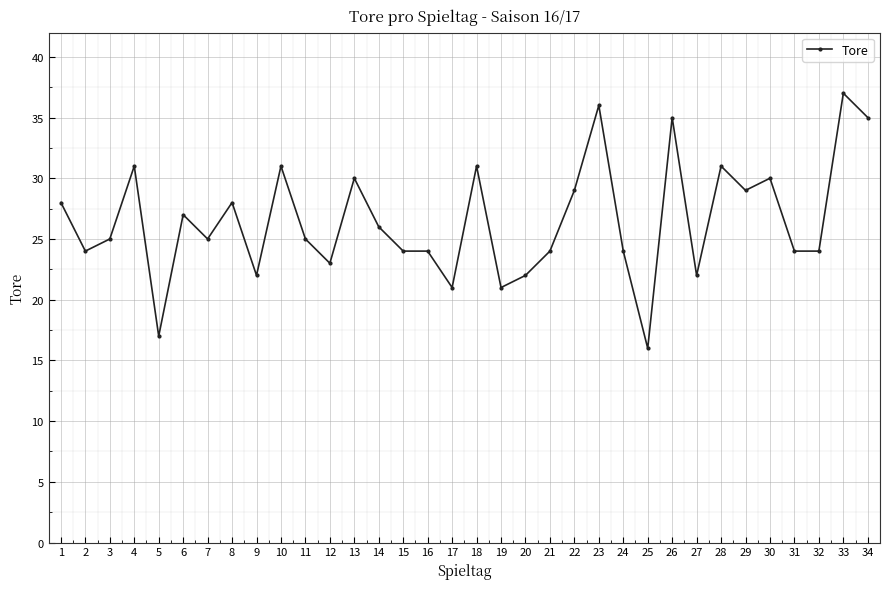

Where is the first local minimum?

2